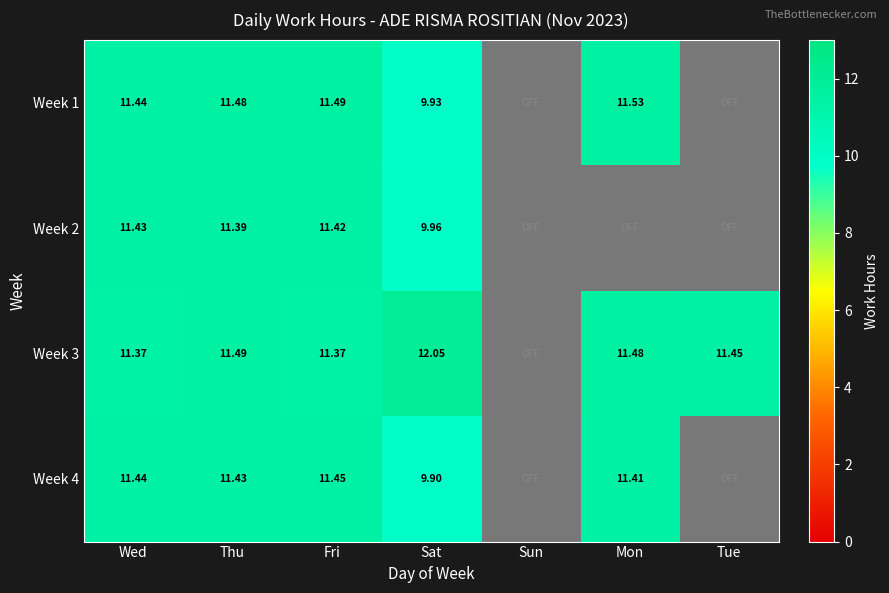

At how many categories does at least one series exceed 11?

6